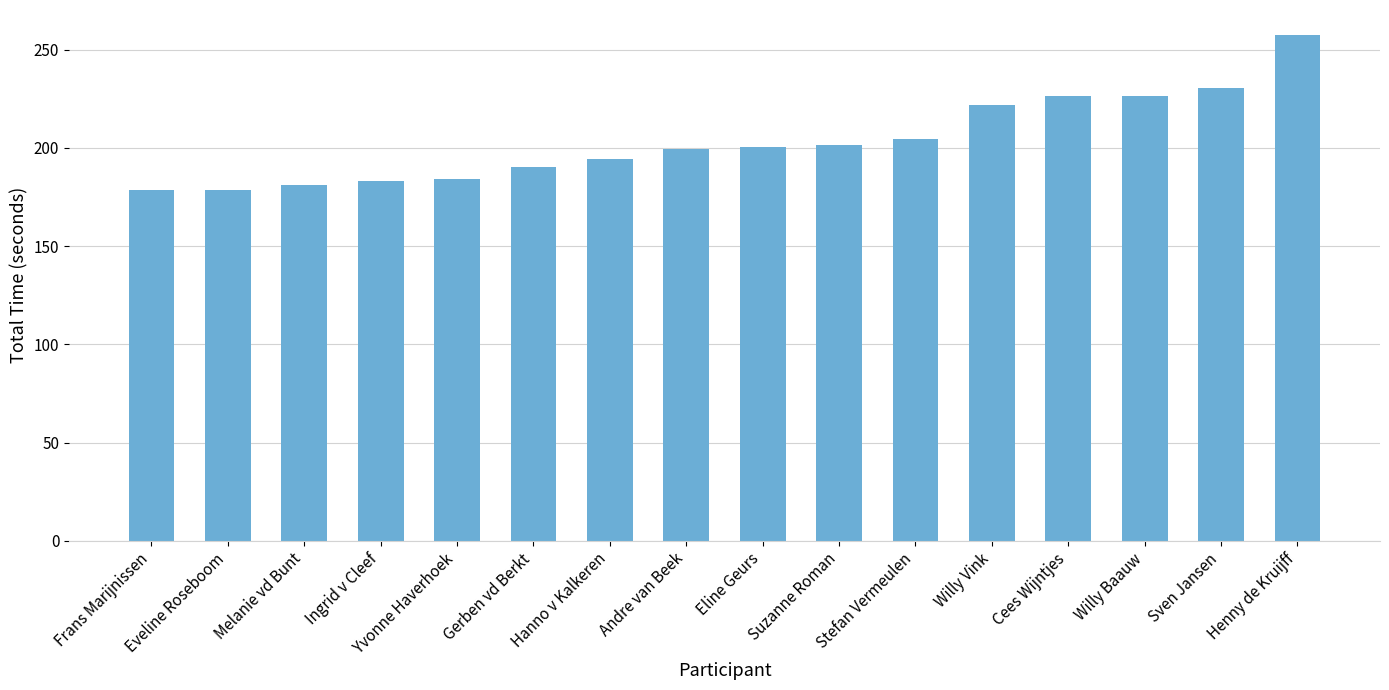

What is the label of the 8th bar from the left?

Andre van Beek